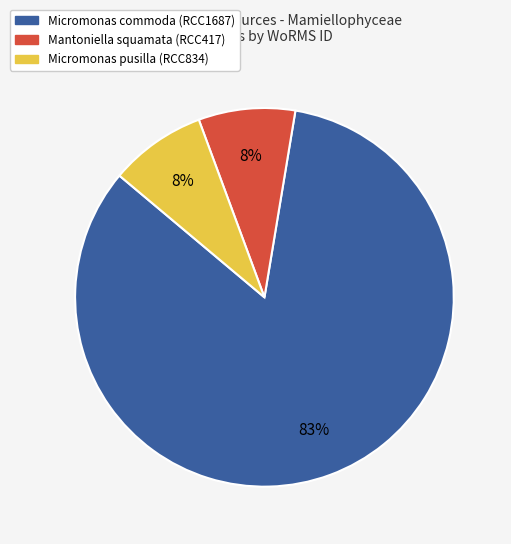

To the nearest percent, what is the average slice percentage?

33%